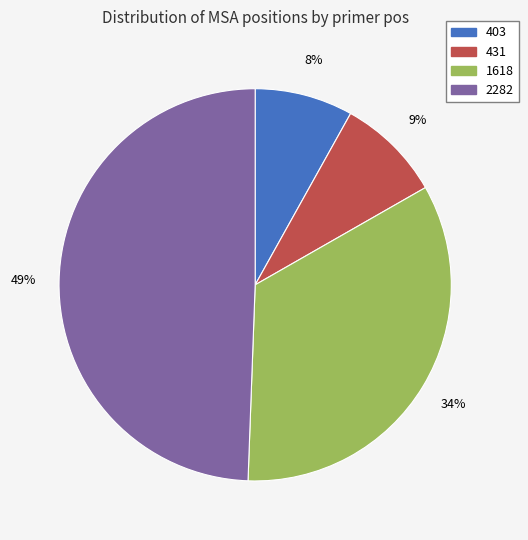

Is 1618 the majority of the pie?

No